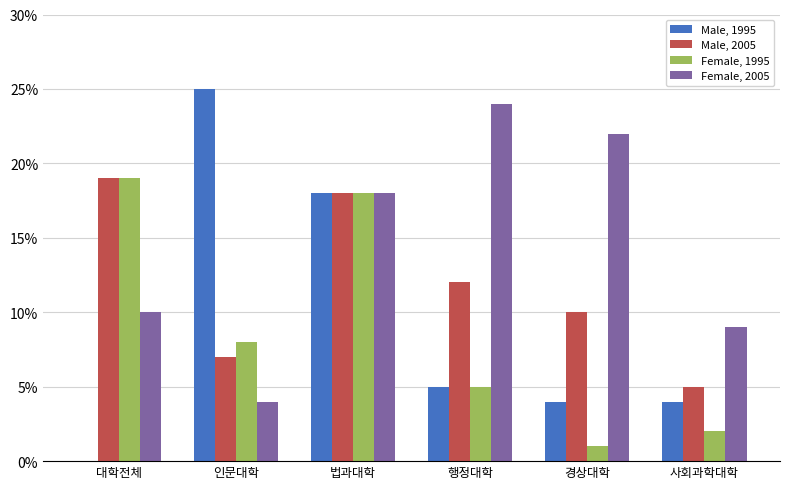

What is the approximate value of Male, 1995 at 행정대학?

5